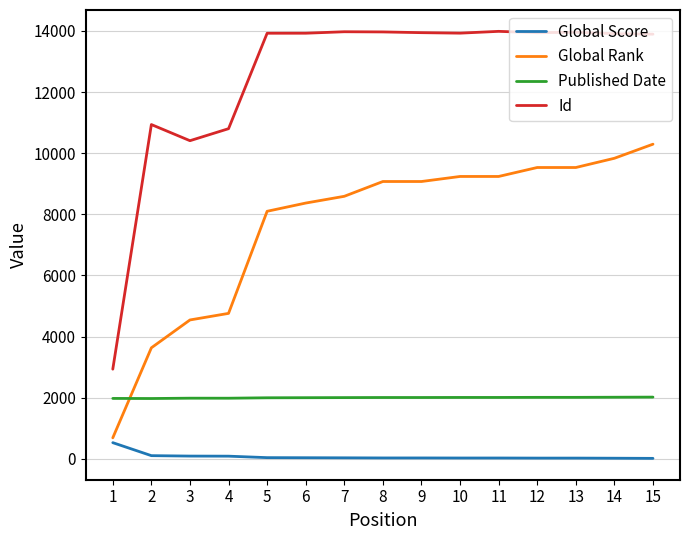

What is the greatest value displayed?

13986